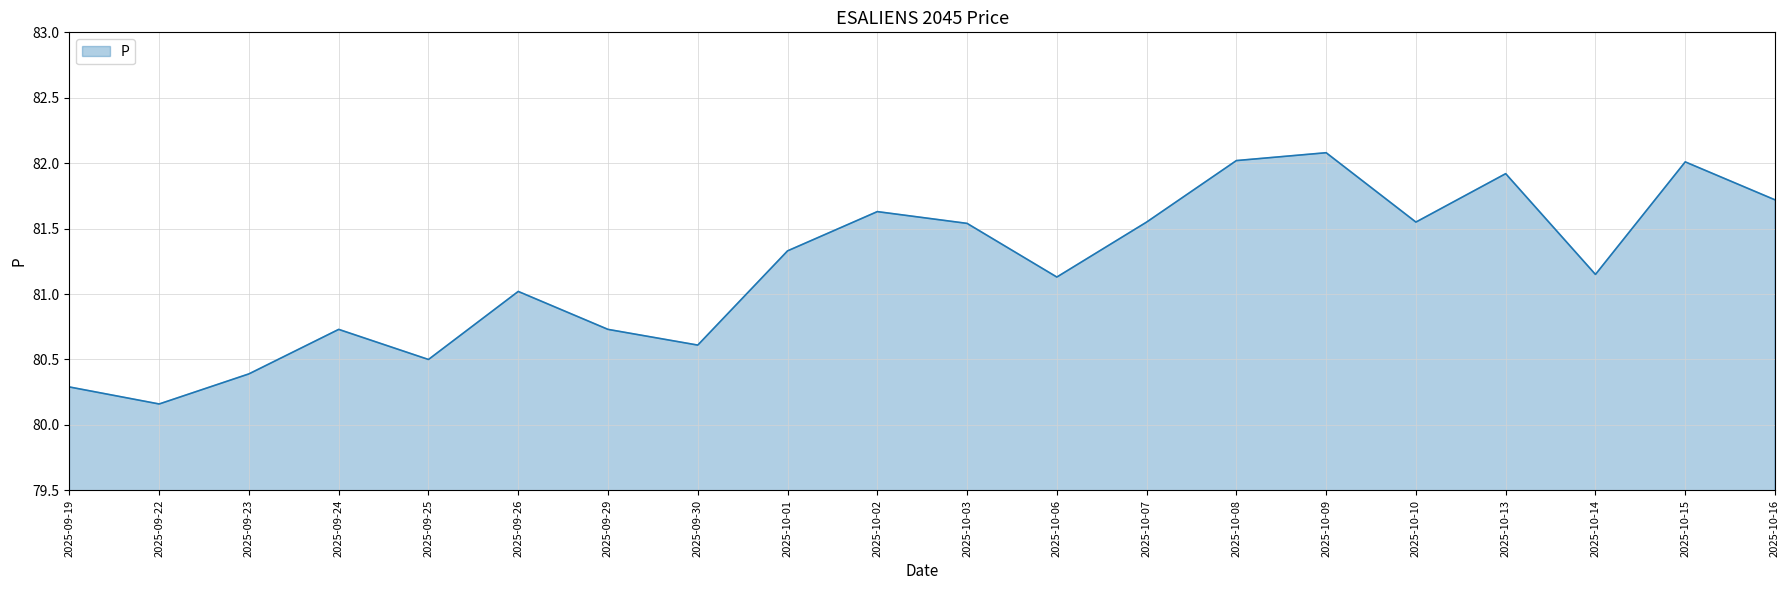

What is the difference between the second highest and second lowest values?

1.7